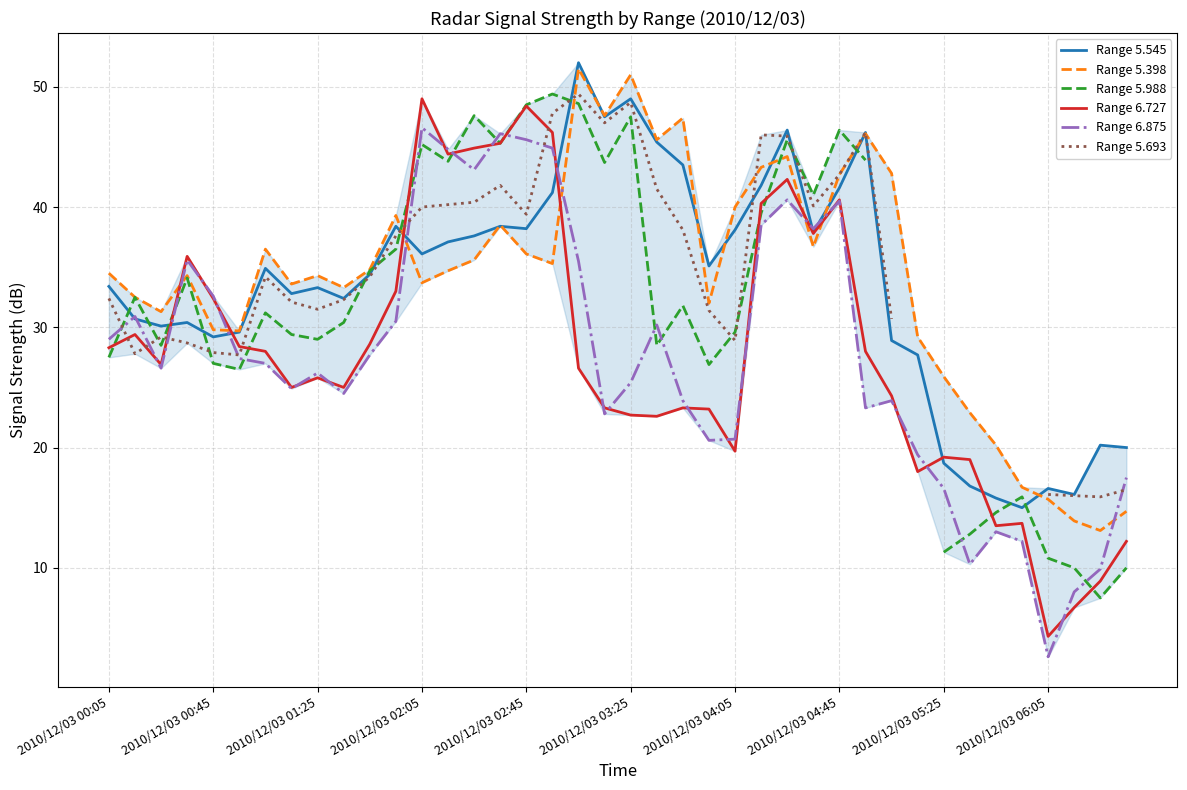

Which category has the lowest value in the Range 6.727 series?

2010/12/03 06:05